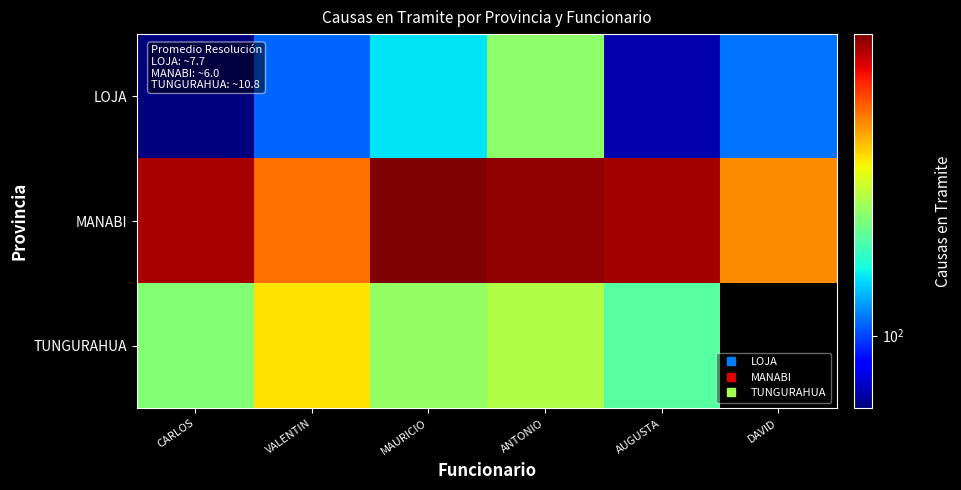

Count the number of categories in the chart.

6